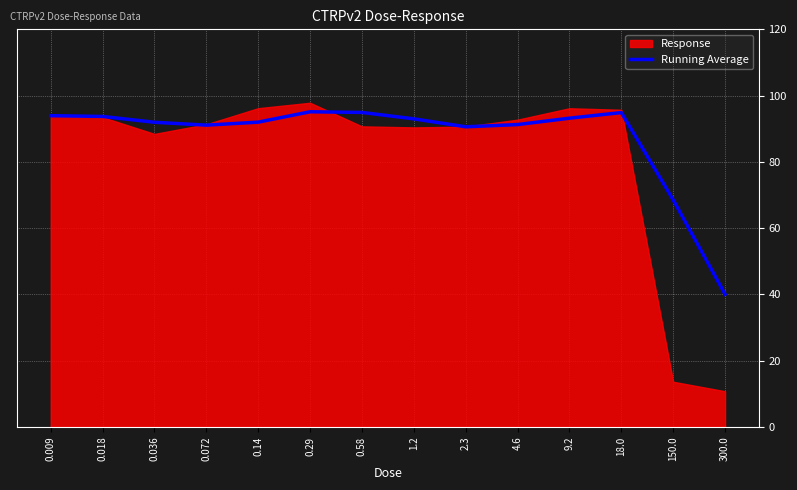

Where is Running Average nearest to the value 67?

150.0